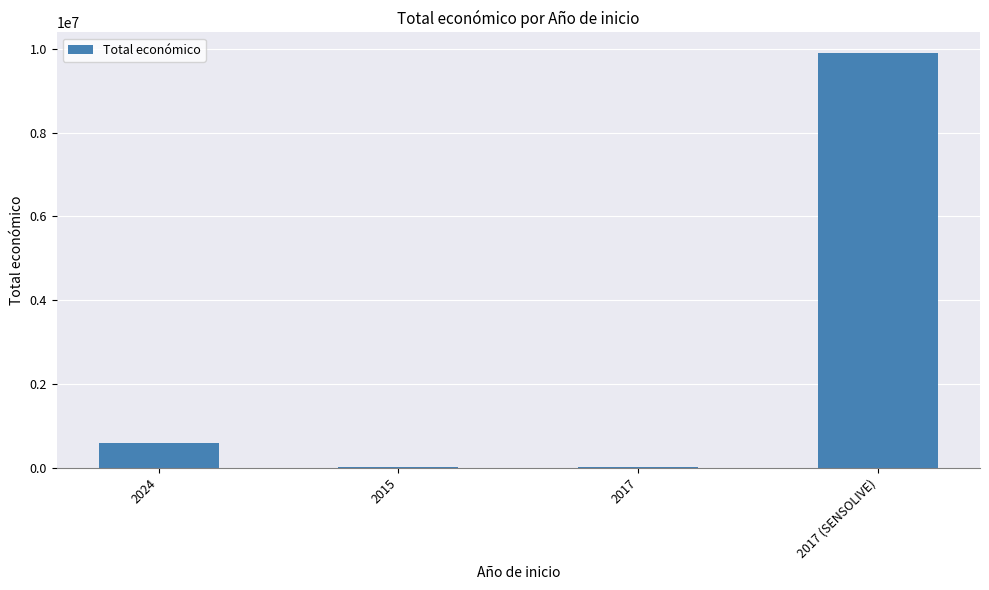

What value does the data have at 2017, to the nearest 50?

5950